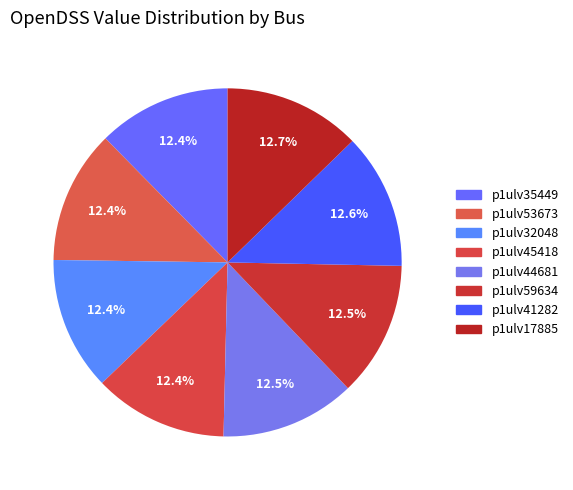

Is it true that p1ulv44681 is 13% of the pie?

True